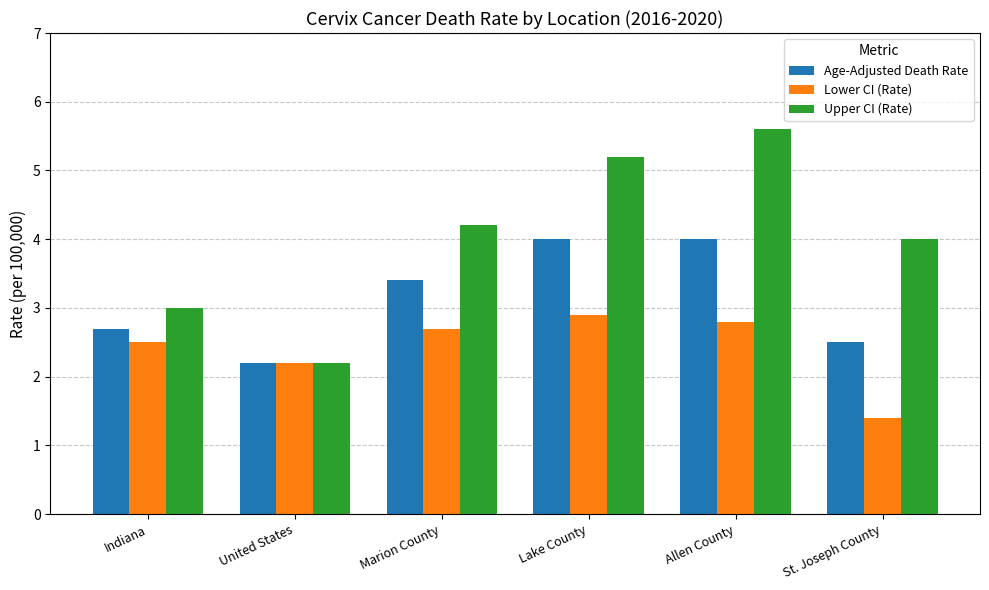

Where is Lower CI (Rate) nearest to the value 2?

United States